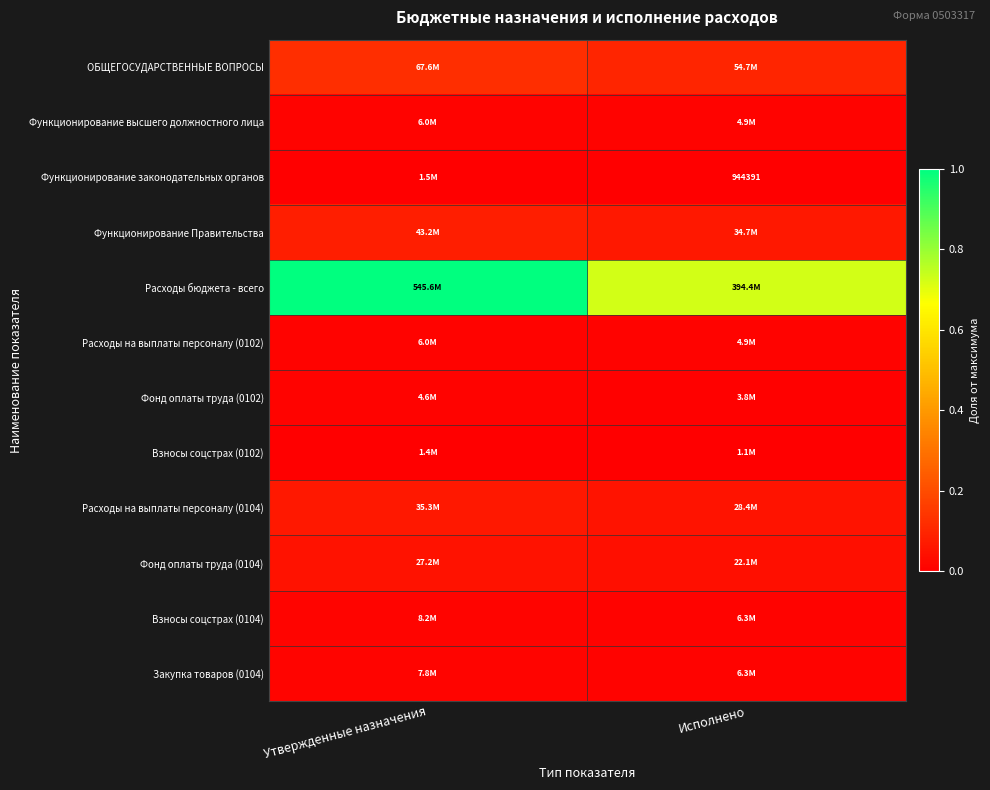

Count the number of categories in the chart.

2